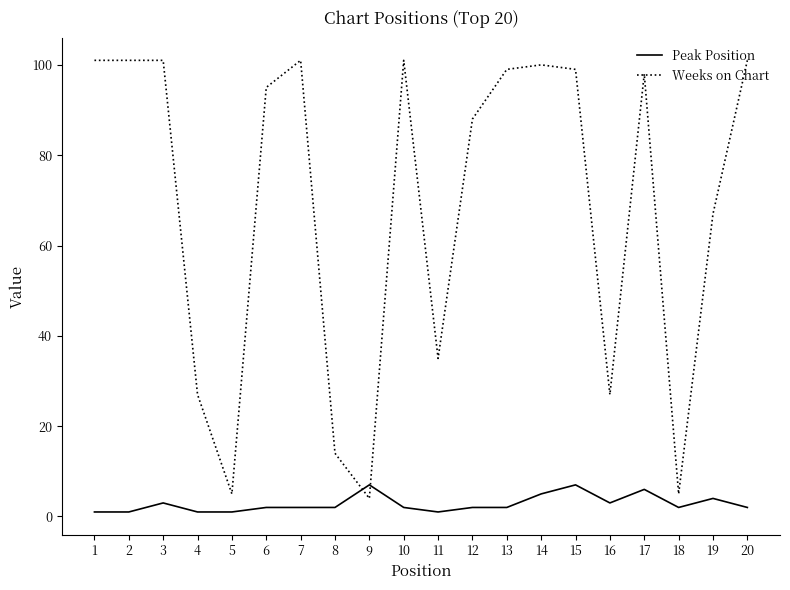

What is the lowest value of the Weeks on Chart series?

4